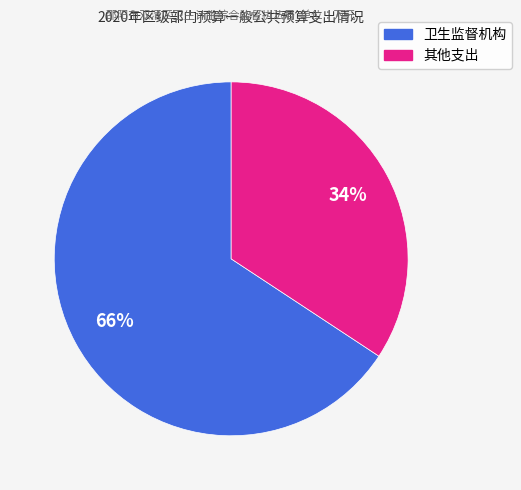

Is there a majority slice in this chart?

Yes